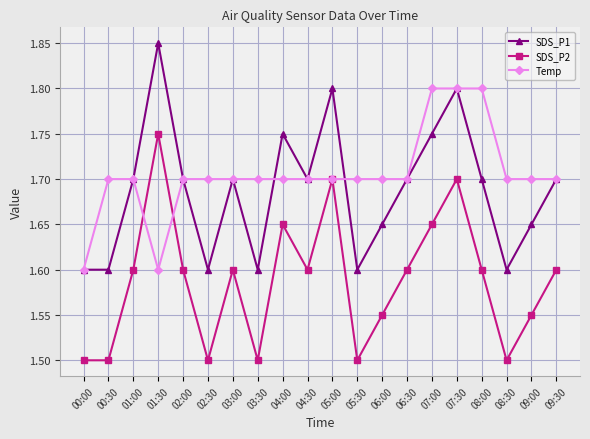

Read the Temp value at 01:00.

1.7